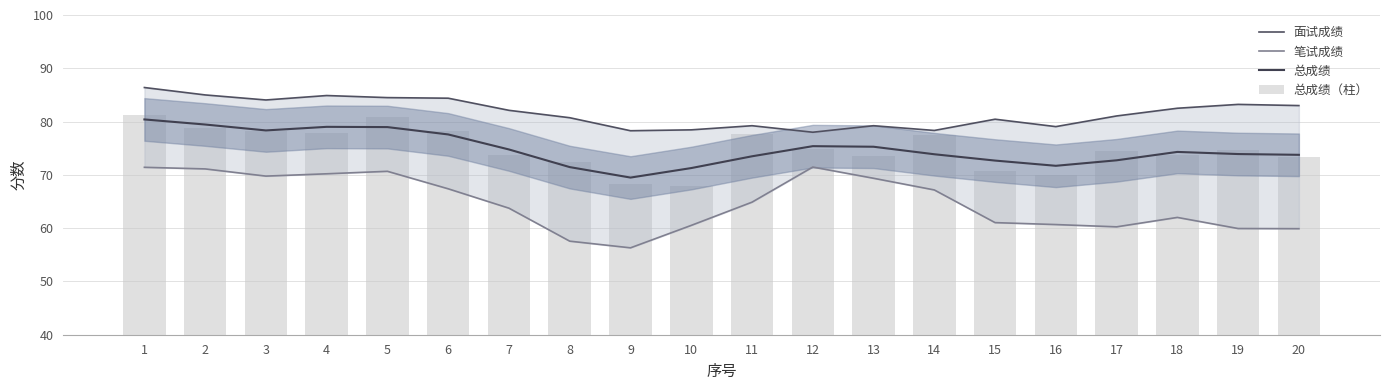

Between 8 and 10, which series saw the biggest shift?

总成绩（柱）